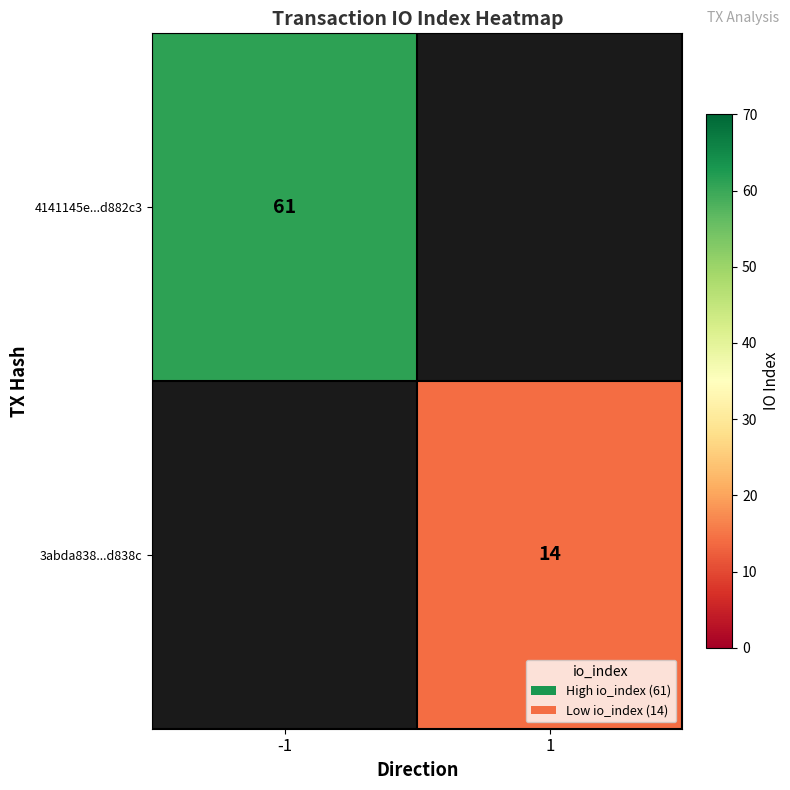

The 4141145e...d882c3 series shows 61 at -1. True or false?

True